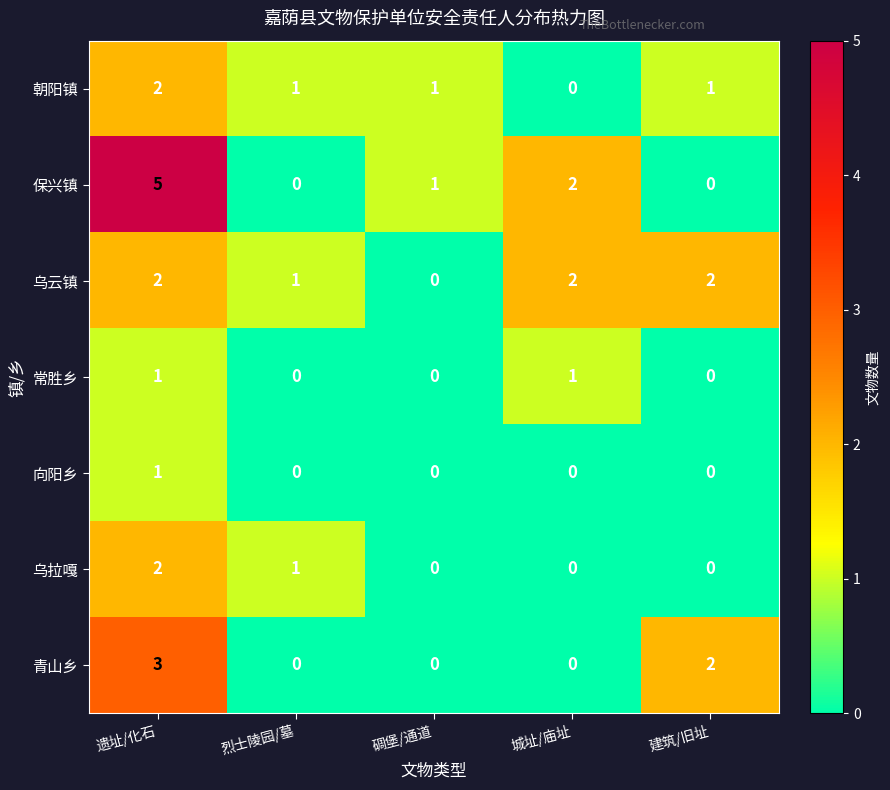

What is the greatest value displayed?

5